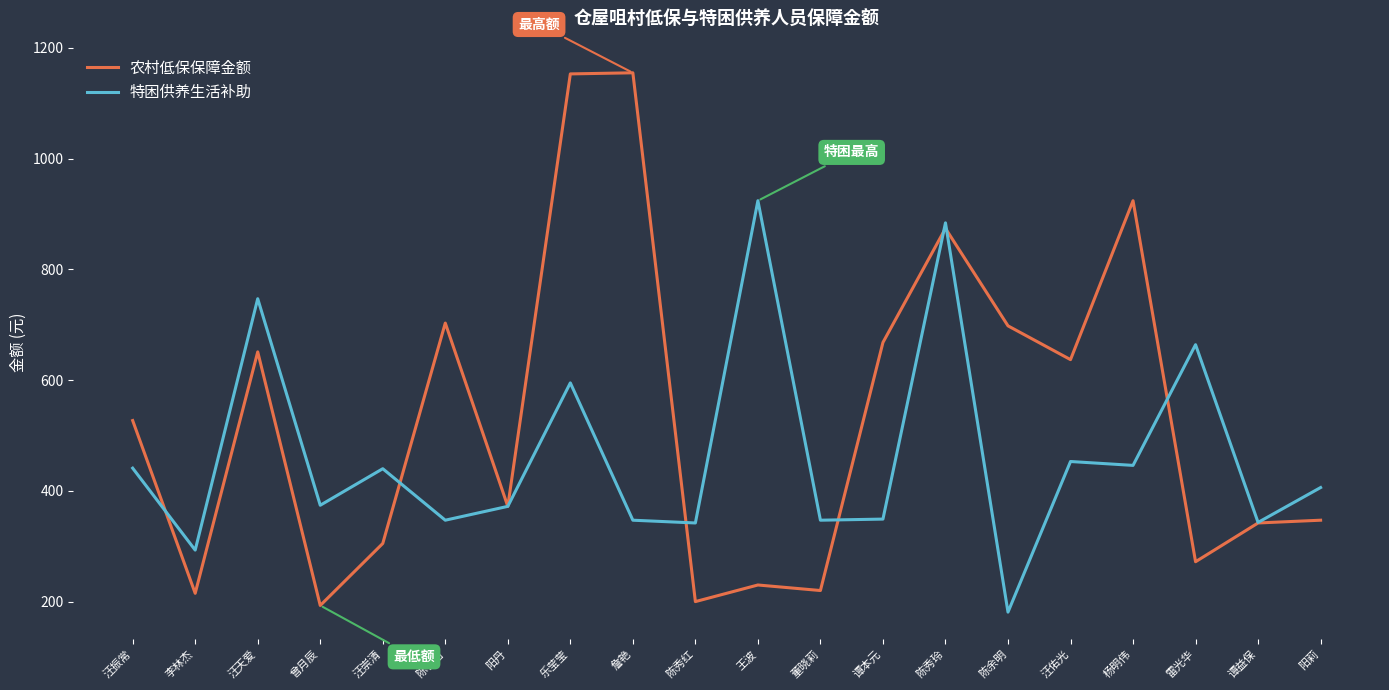

List the series in order of their overall mean, lowest first.

特困供养生活补助, 农村低保保障金额